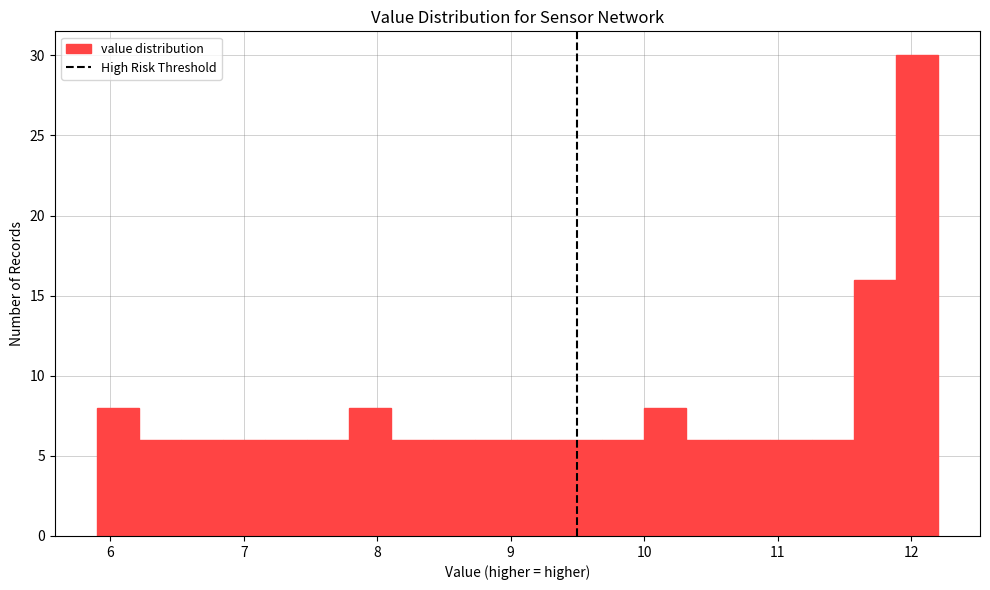

Read against the x-axis, roughly where is the centre of the tallest bar?

12.0